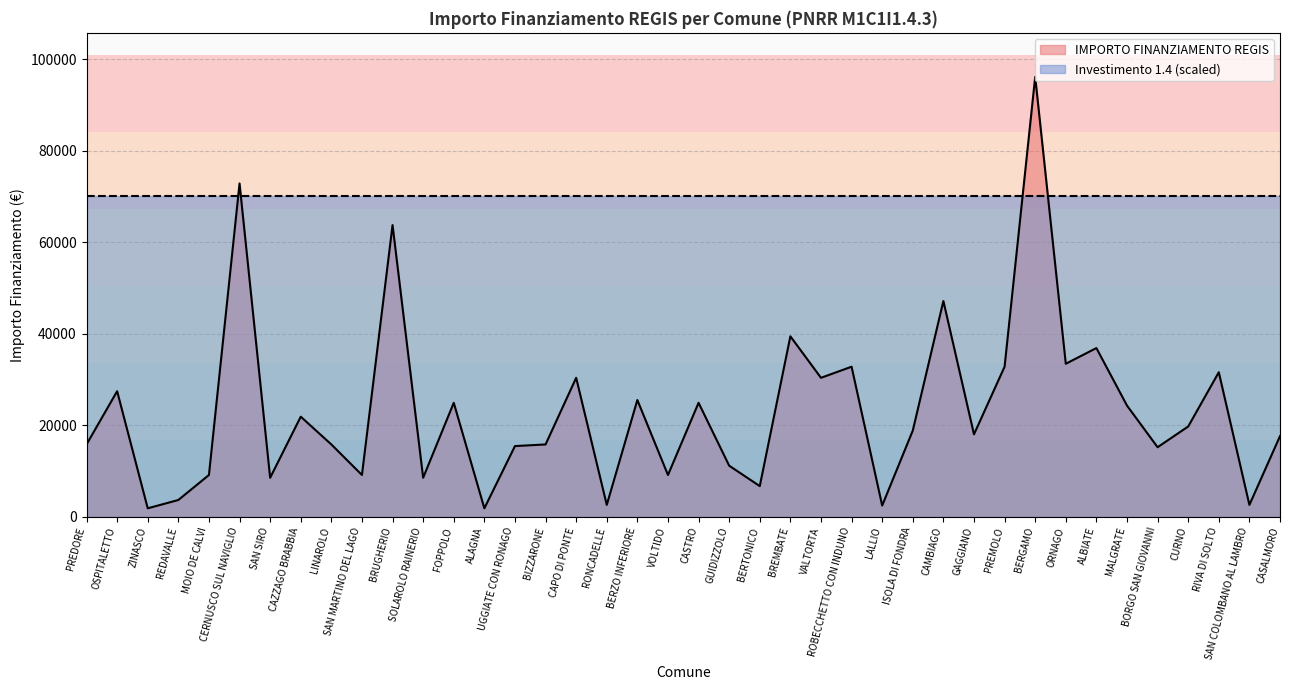

List the labels in order of value, largest first.

BERGAMO, CERNUSCO SUL NAVIGLIO, BRUGHERIO, CAMBIAGO, BREMBATE, ALBIATE, ORNAGO, ROBECCHETTO CON INDUNO, PREMOLO, RIVA DI SOLTO, CAPO DI PONTE, VALTORTA, OSPITALETTO, BERZO INFERIORE, FOPPOLO, CASTRO, MALGRATE, CAZZAGO BRABBIA, CURNO, ISOLA DI FONDRA, GAGGIANO, CASALMORO, PREDORE, LINAROLO, BIZZARONE, UGGIATE CON RONAGO, BORGO SAN GIOVANNI, GUIDIZZOLO, MOIO DE CALVI, SAN MARTINO DEL LAGO, VOLTIDO, SAN SIRO, SOLAROLO RAINERIO, BERTONICO, REDAVALLE, RONCADELLE, SAN COLOMBANO AL LAMBRO, LALLIO, ZINASCO, ALAGNA